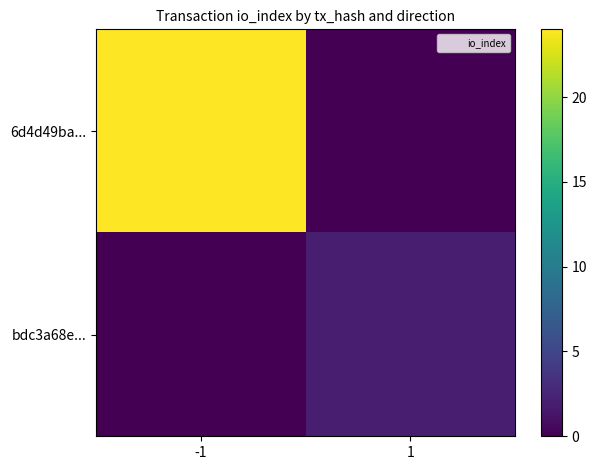

At which category is the sum across all series the highest?

-1